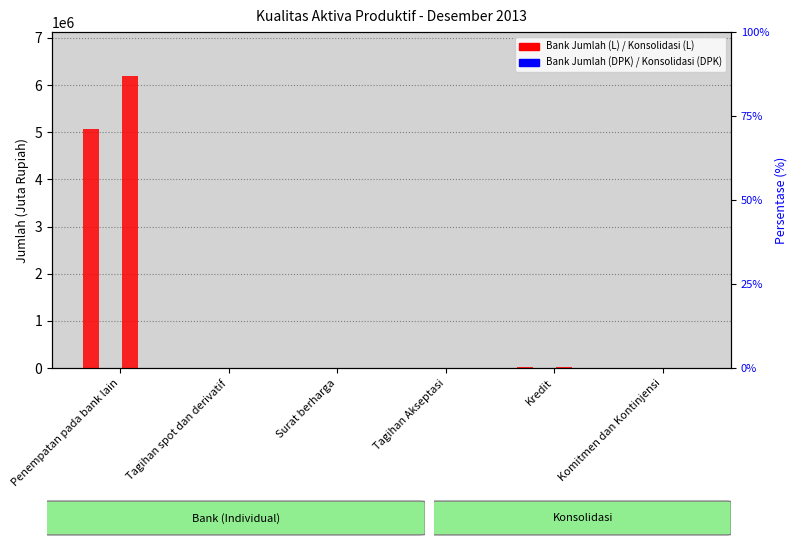

What is the total value across all series at Kredit?

53779